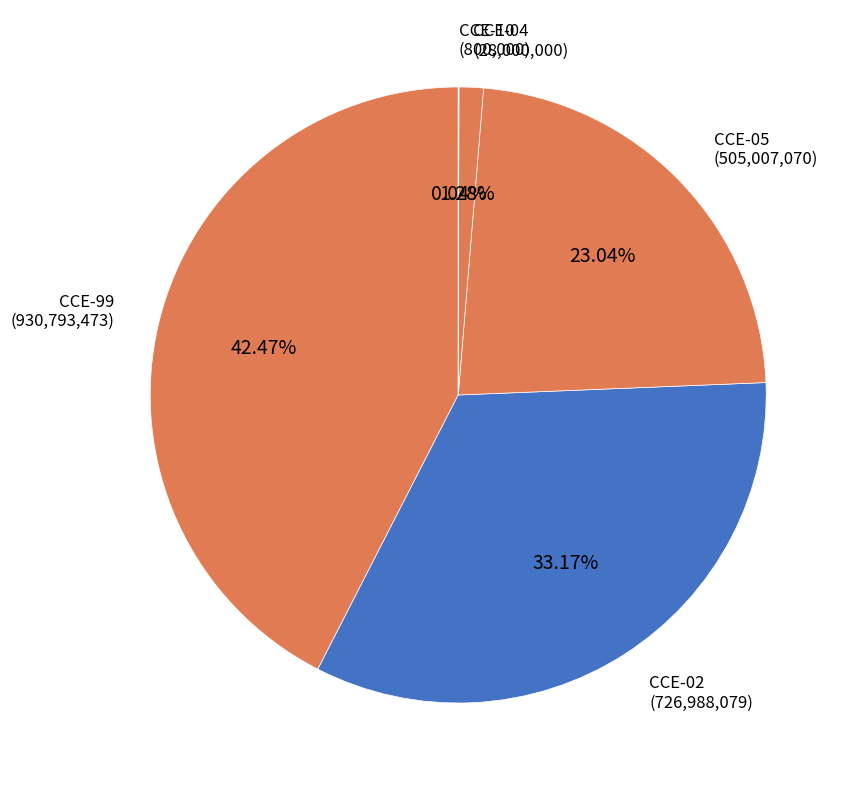

Is there a majority slice in this chart?

No